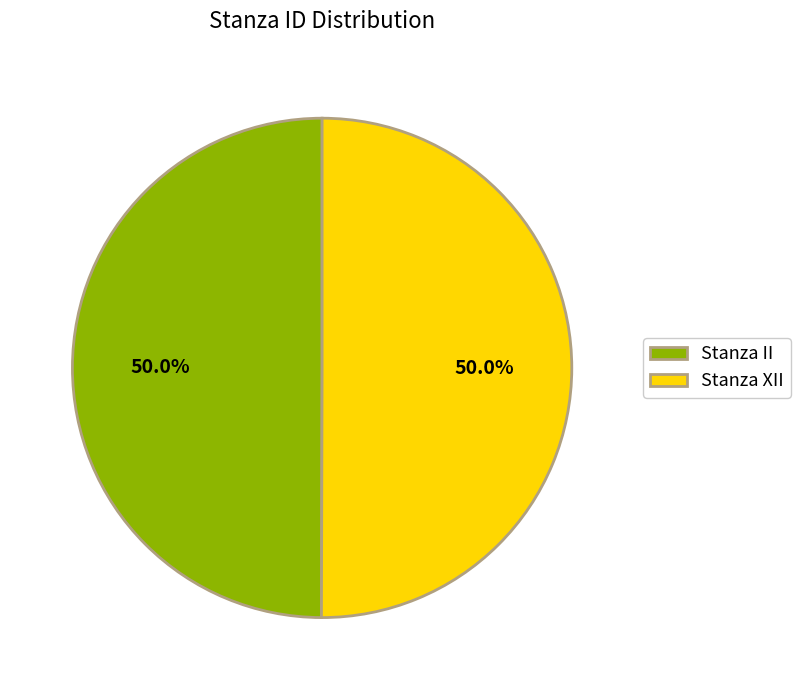

Approximately how many times larger is the value at Stanza II compared to Stanza XII?

1.0